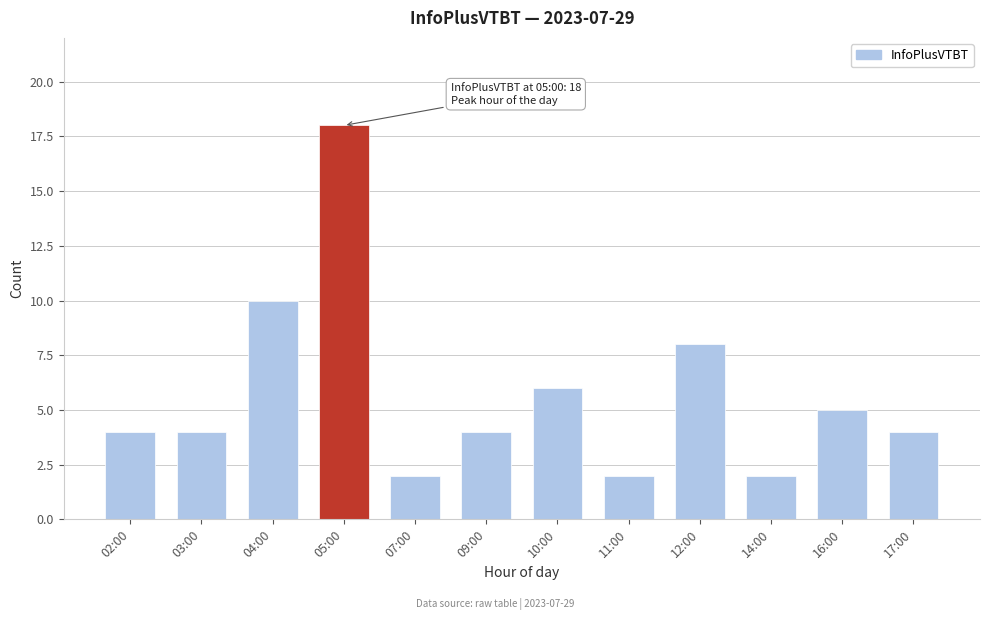

True or false: the data shows 8 at 12:00.

True